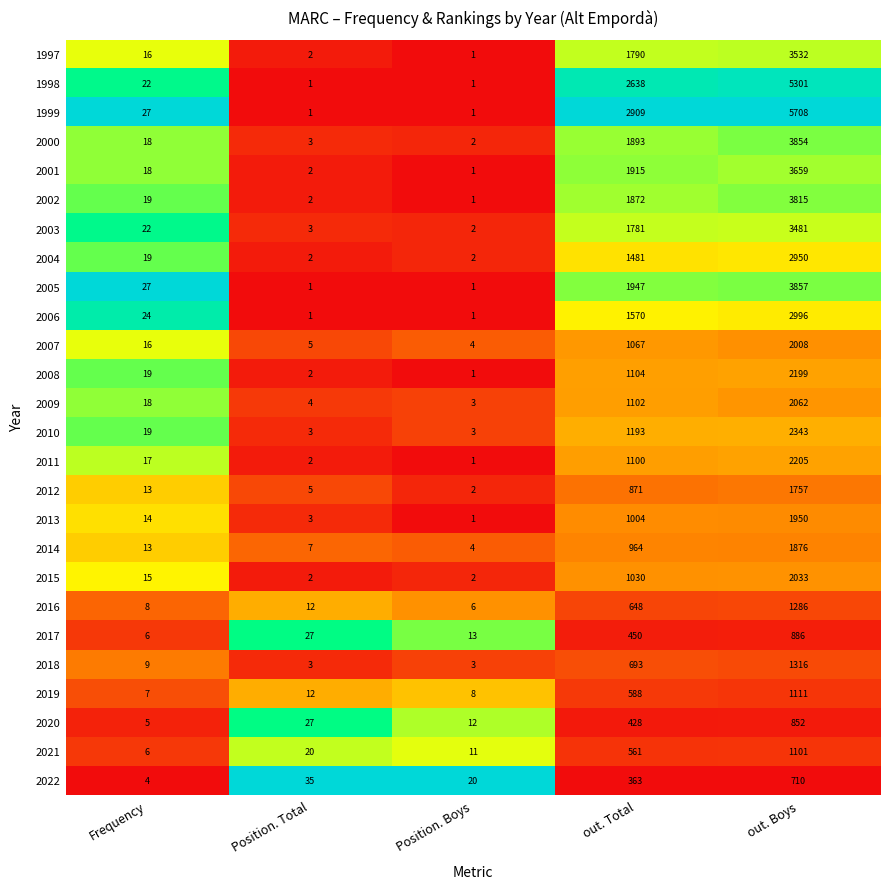

Which series has the largest total across all categories?

1999